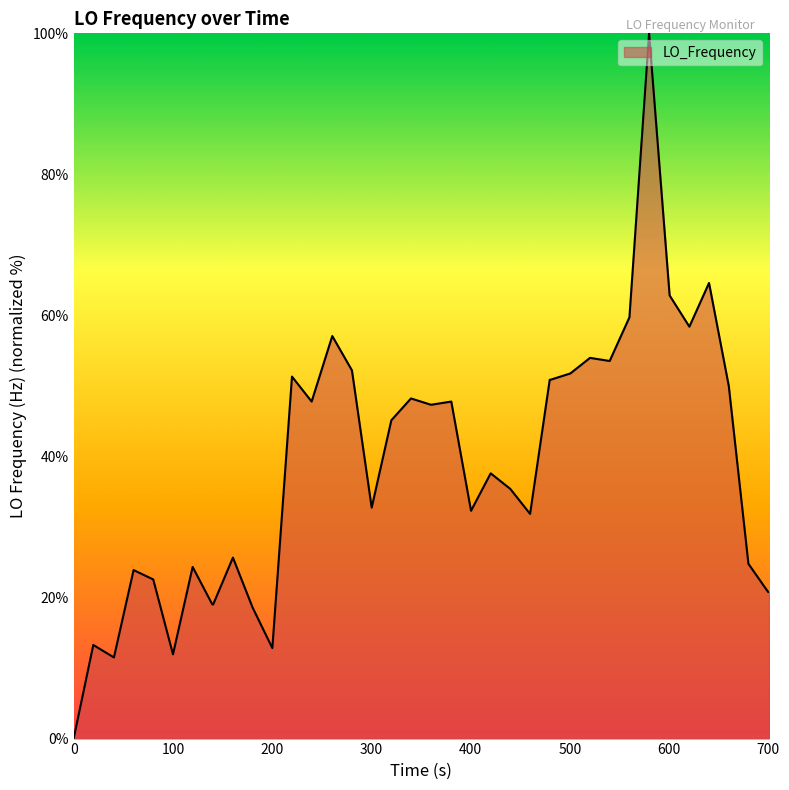

Does the chart have visible grid lines?

No